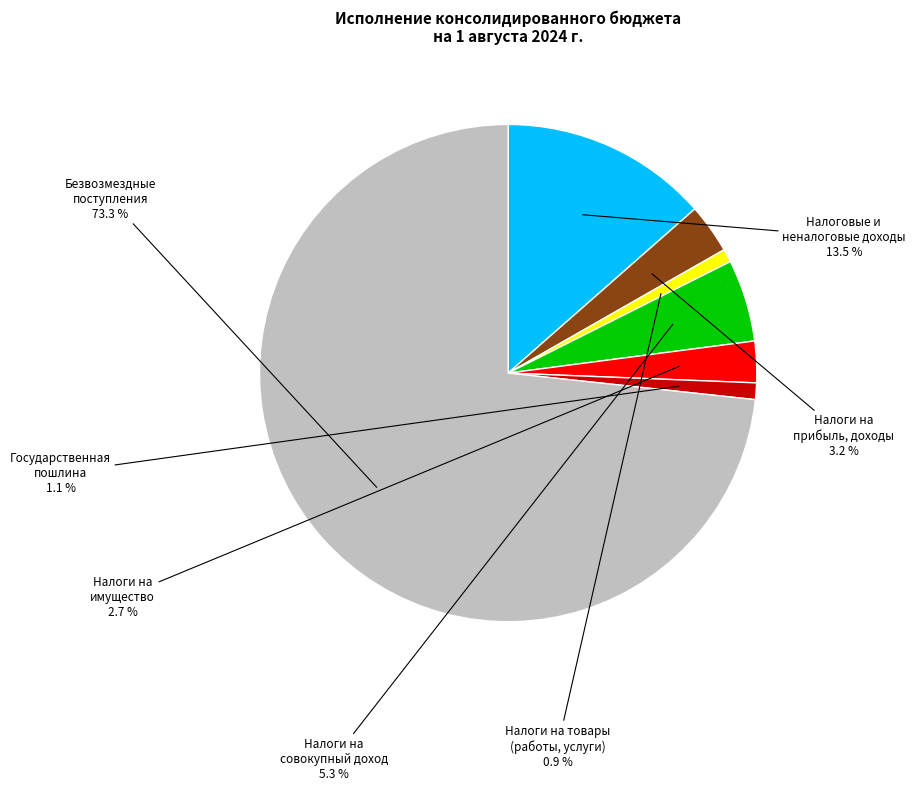

Does any single category account for the majority?

Yes